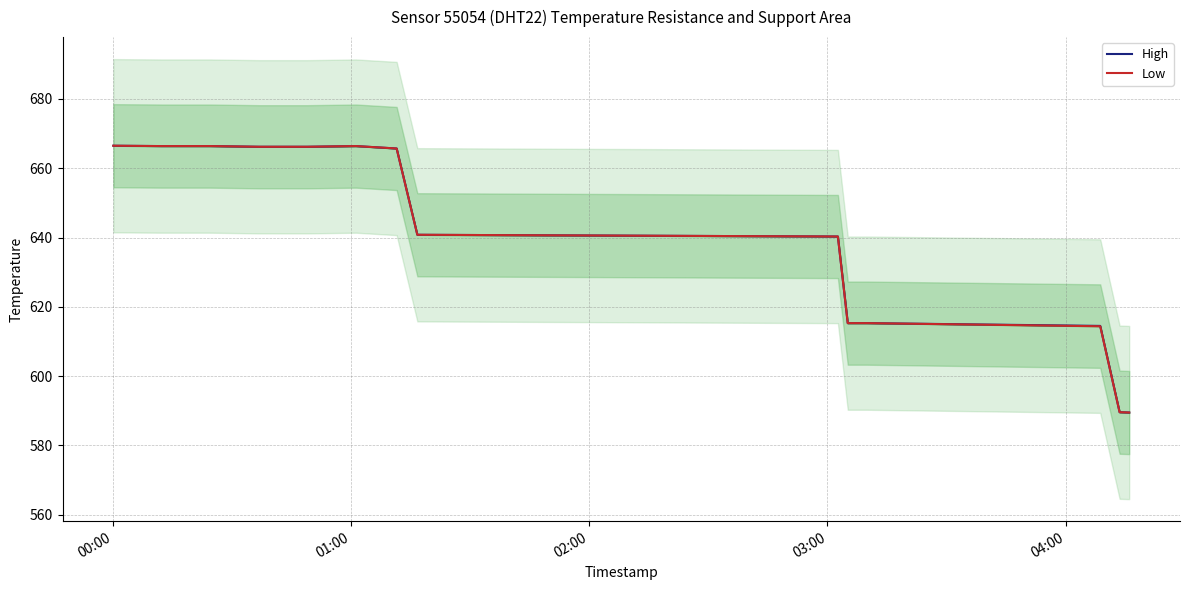

True or false: High and Low intersect in this chart.

False